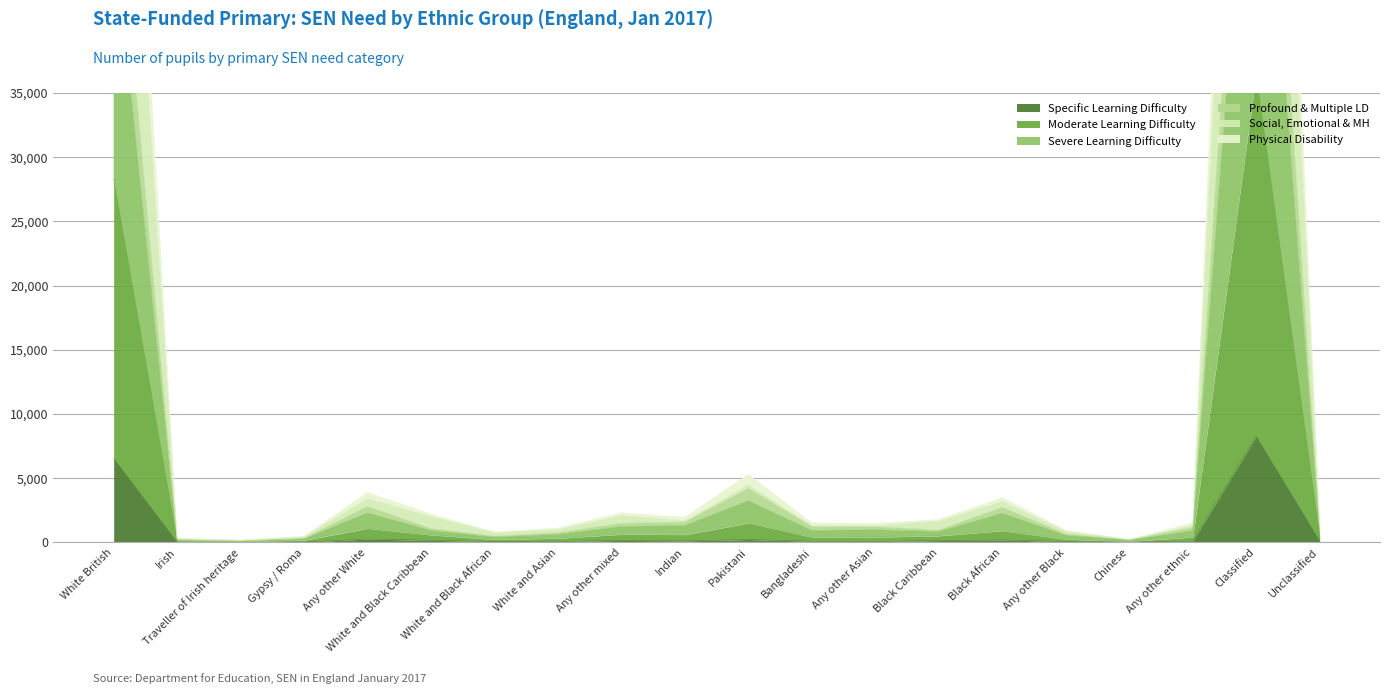

At which label is Specific Learning Difficulty closest to 4142?

White British